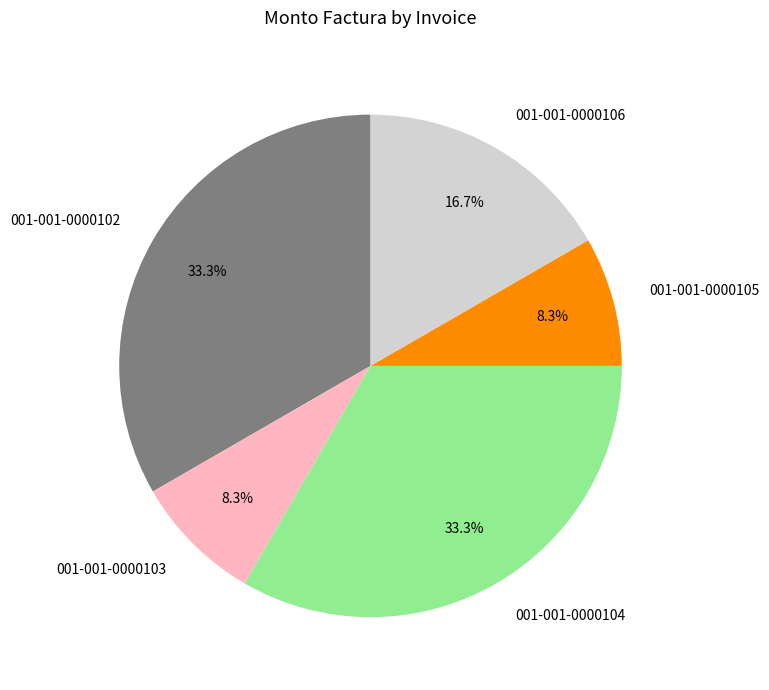

What is the ratio of the value at 001-001-0000105 to the value at 001-001-0000106?

0.5